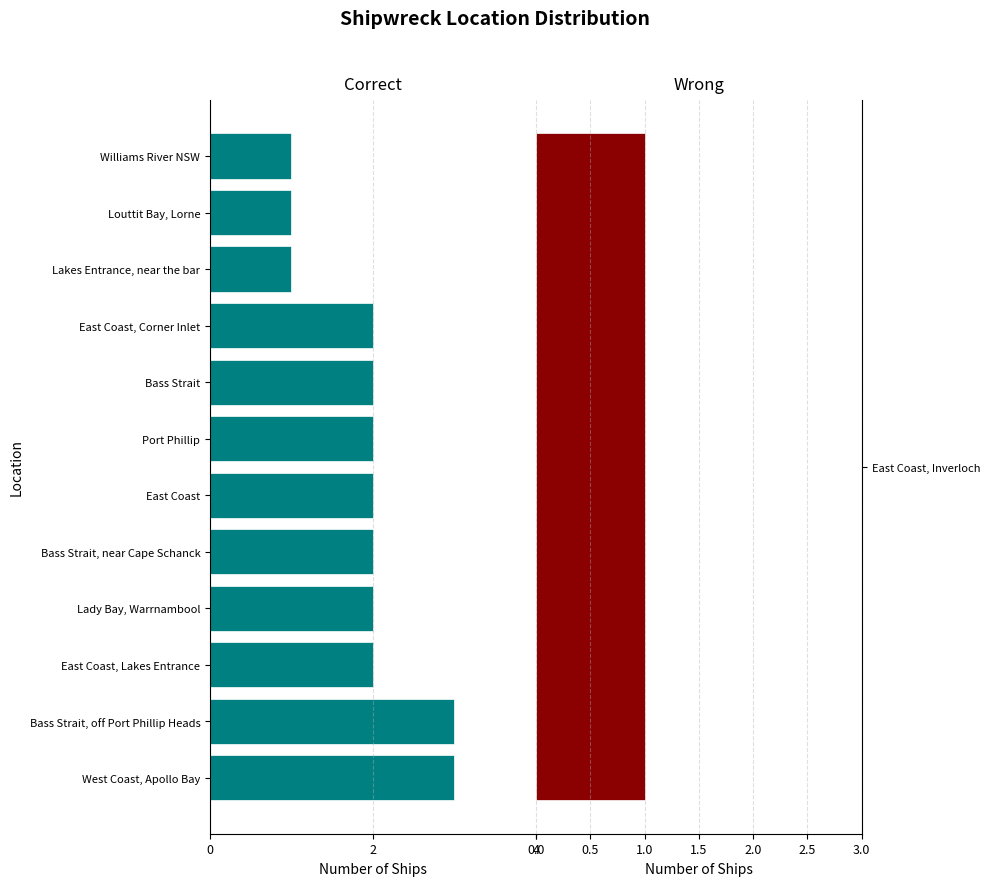

Does the chart contain stacked bars?

No